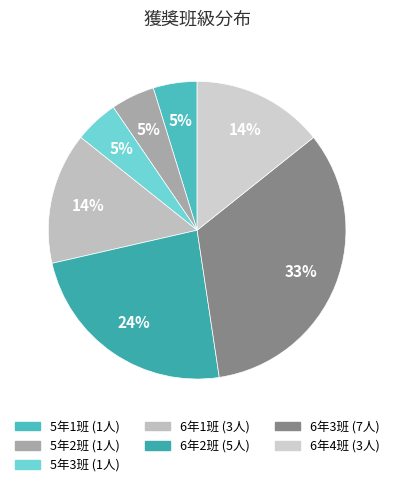

True or false: 5年1班 accounts for 10% of the total.

False